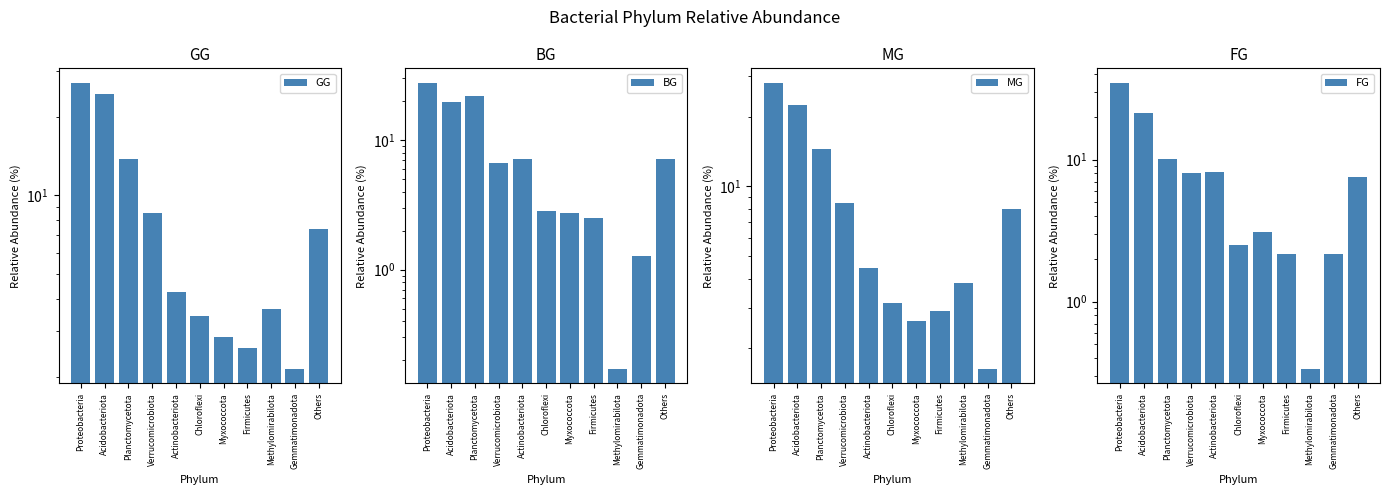

At Acidobacteriota, list the series in order from largest to smallest.

GG, MG, FG, BG